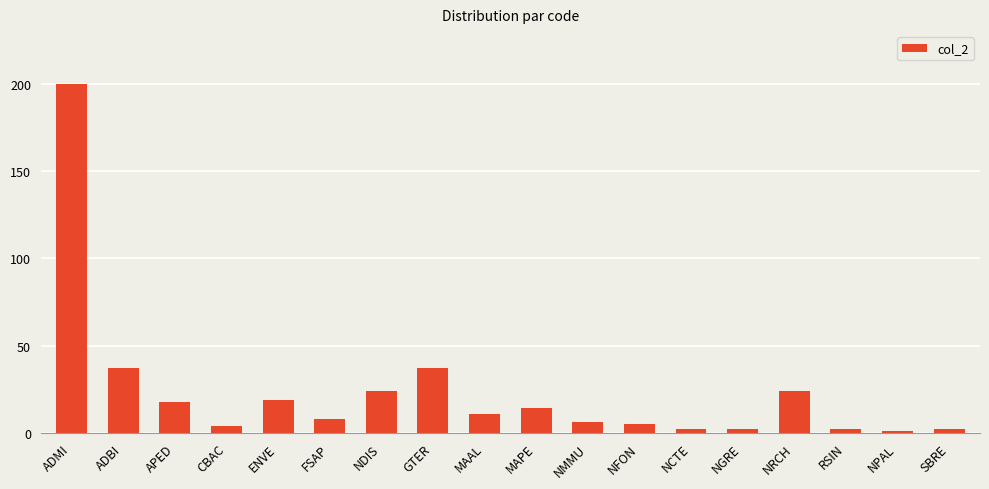

Read the value at ADMI.

200